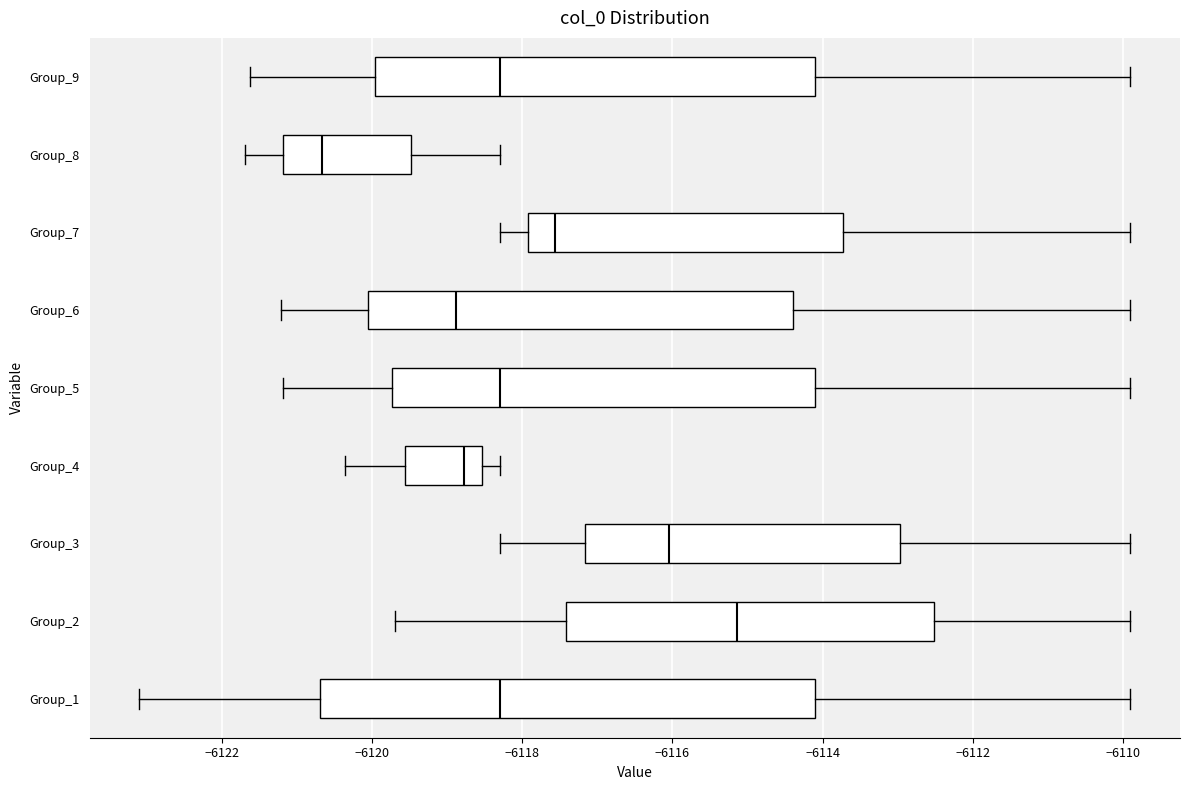

Reading bottom to top, read every box against the x-axis: the position of its median line, the range the box covers, and the ends of its whiskers. The values are not printed on the chart, so give them approximately, as read against the axis.

Group_1: median -6118.2, box -6120.6 to -6114.0, whiskers -6123.2 to -6109.8
Group_2: median -6115.2, box -6117.4 to -6112.6, whiskers -6119.6 to -6109.8
Group_3: median -6116.0, box -6117.2 to -6113.0, whiskers -6118.2 to -6109.8
Group_4: median -6118.8, box -6119.6 to -6118.6, whiskers -6120.4 to -6118.2
Group_5: median -6118.2, box -6119.8 to -6114.0, whiskers -6121.2 to -6109.8
Group_6: median -6118.8, box -6120.0 to -6114.4, whiskers -6121.2 to -6109.8
Group_7: median -6117.6, box -6118.0 to -6113.8, whiskers -6118.2 to -6109.8
Group_8: median -6120.6, box -6121.2 to -6119.4, whiskers -6121.6 to -6118.2
Group_9: median -6118.2, box -6120.0 to -6114.0, whiskers -6121.6 to -6109.8